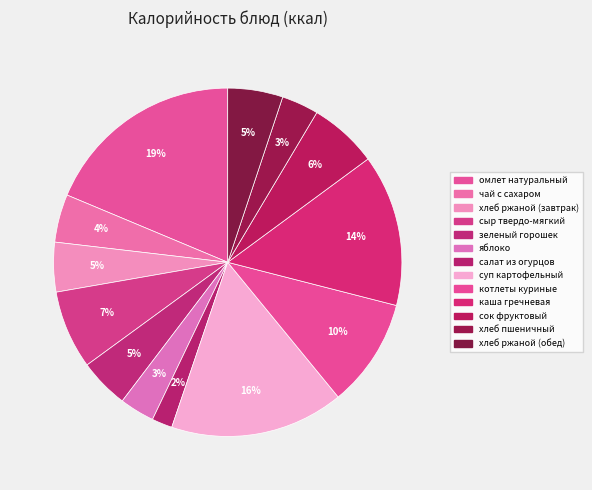

Is it true that хлеб пшеничный is 17% of the pie?

False